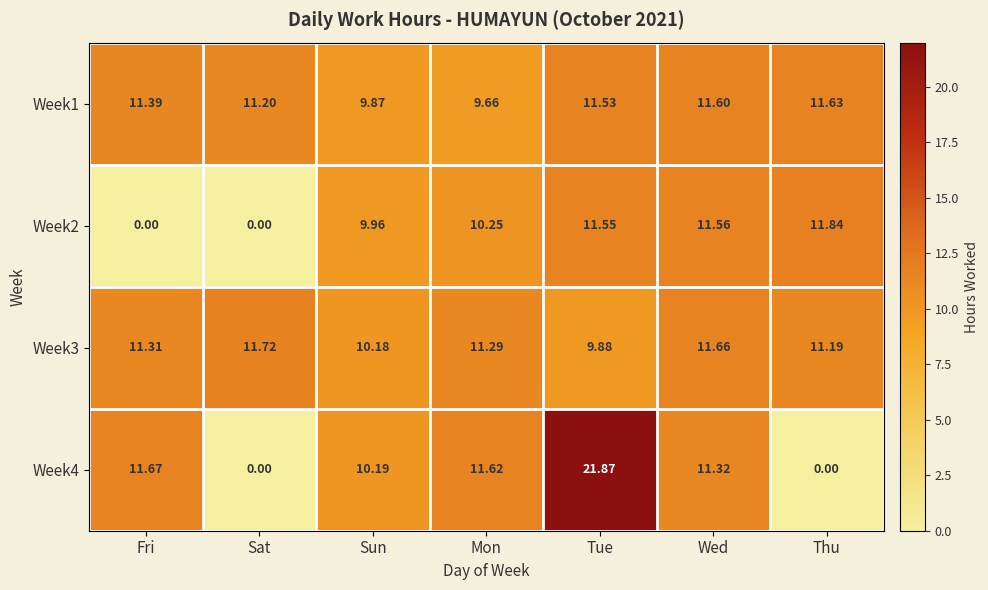

At which category is the sum across all series the highest?

Tue